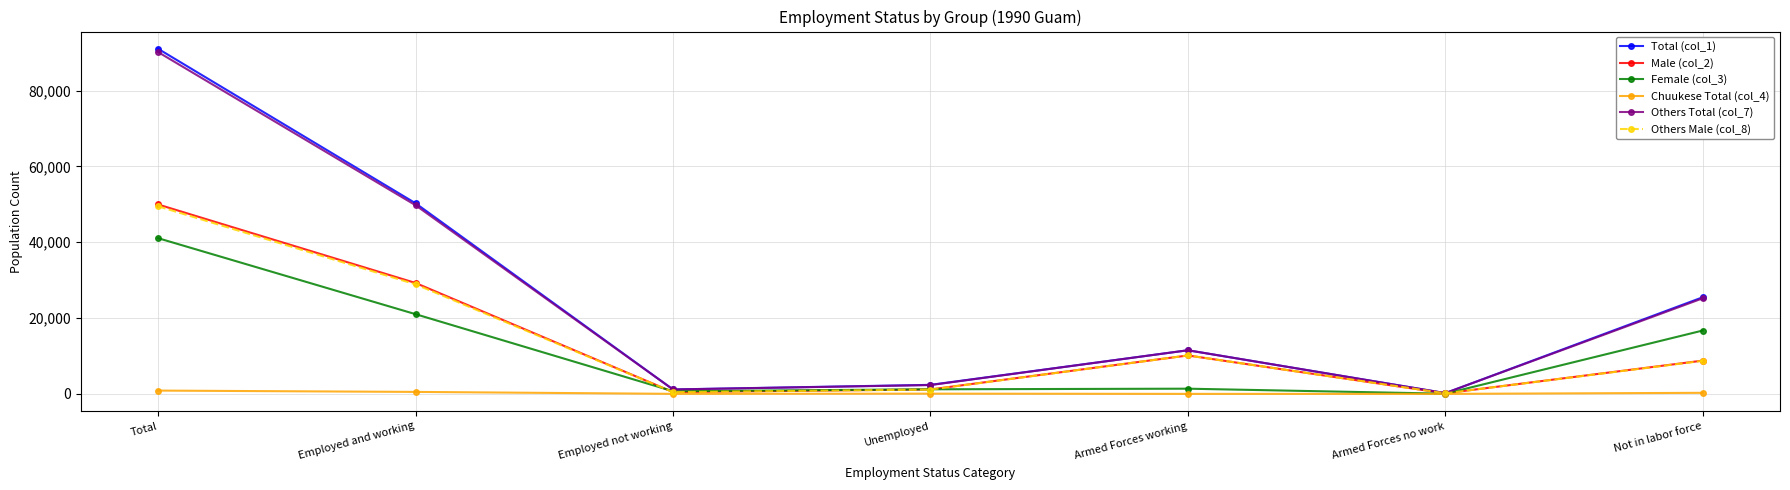

Does the chart have visible grid lines?

Yes